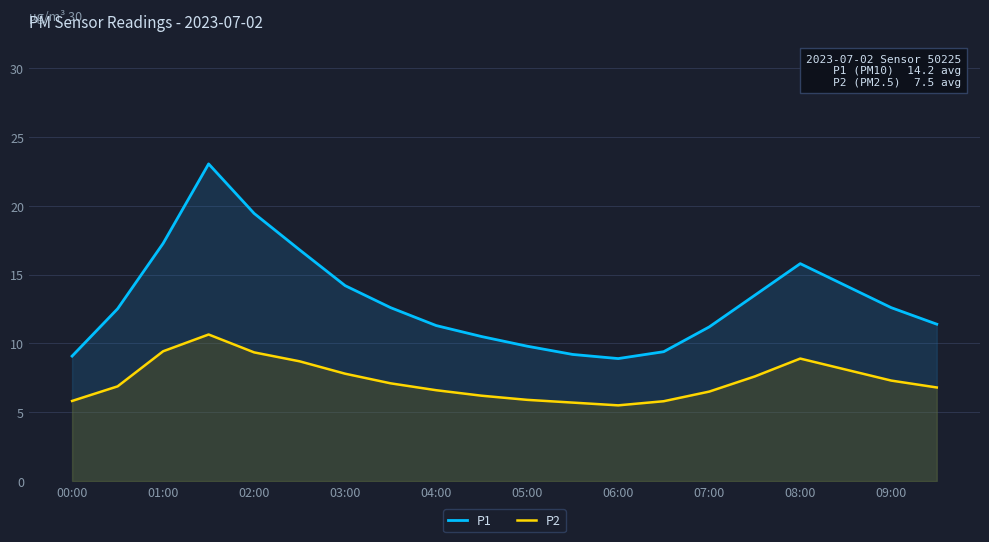

In P1, how many points are higher than both neighbors (excluding endpoints)?

2